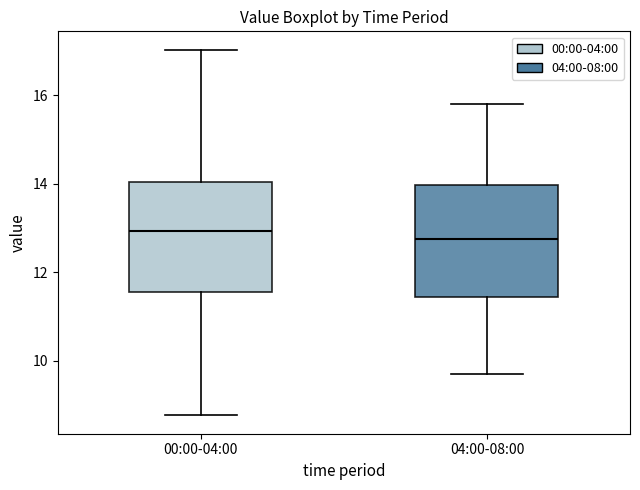

Reading left to right, read every box against the y-axis: the position of its median line, the range the box covers, and the ends of its whiskers. The values are not printed on the chart, so give them approximately, as read against the axis.

00:00-04:00: median 13.0, box 11.6 to 14.0, whiskers 8.8 to 17.0
04:00-08:00: median 12.8, box 11.4 to 14.0, whiskers 9.8 to 15.8